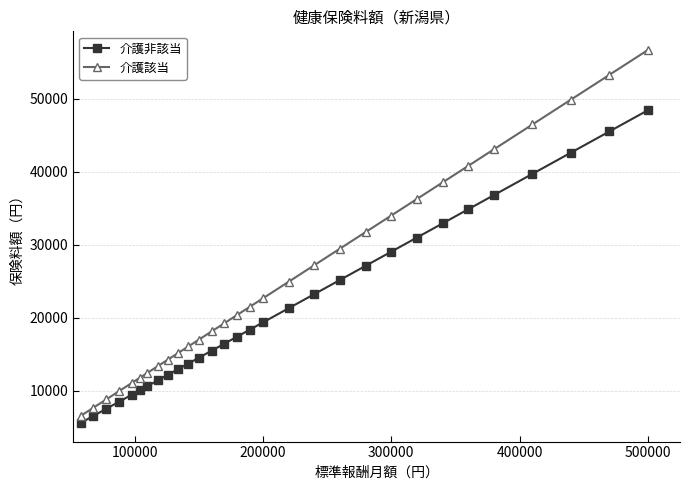

What is the minimum value for 介護非該当?

5620.2